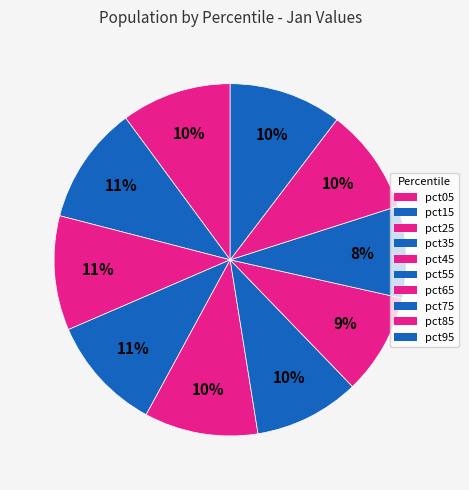

Does pct95 represent more than half of the total?

No